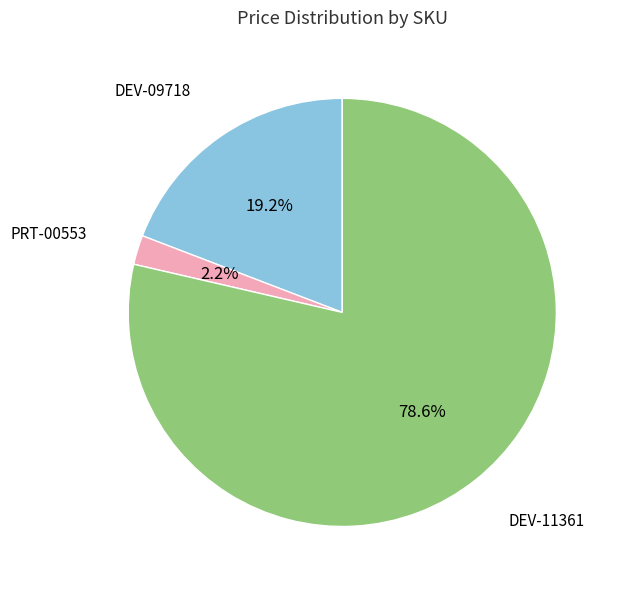

To the nearest percent, what is the average slice percentage?

33%